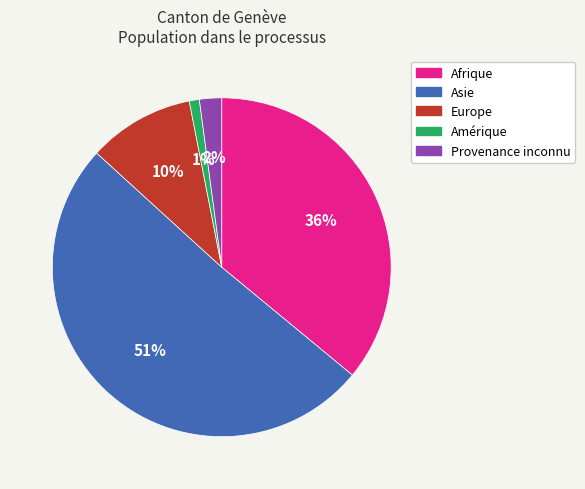

Between Amérique and Afrique, which is larger?

Afrique